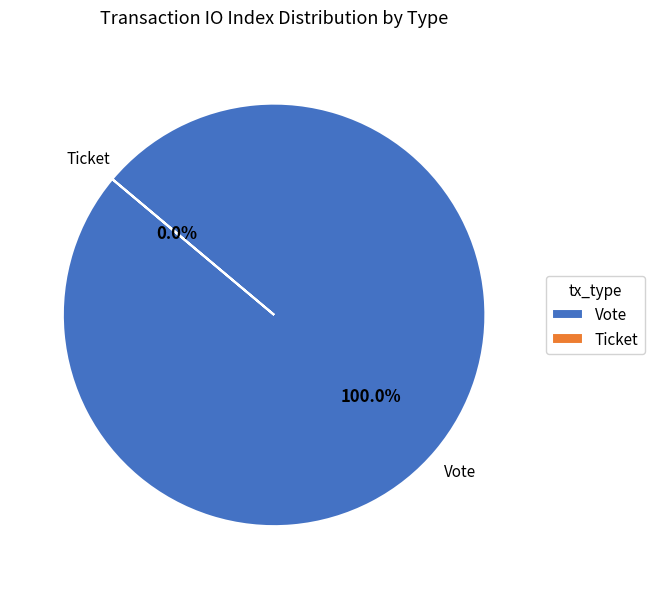

How much of the chart is everything except Ticket?

100.0%